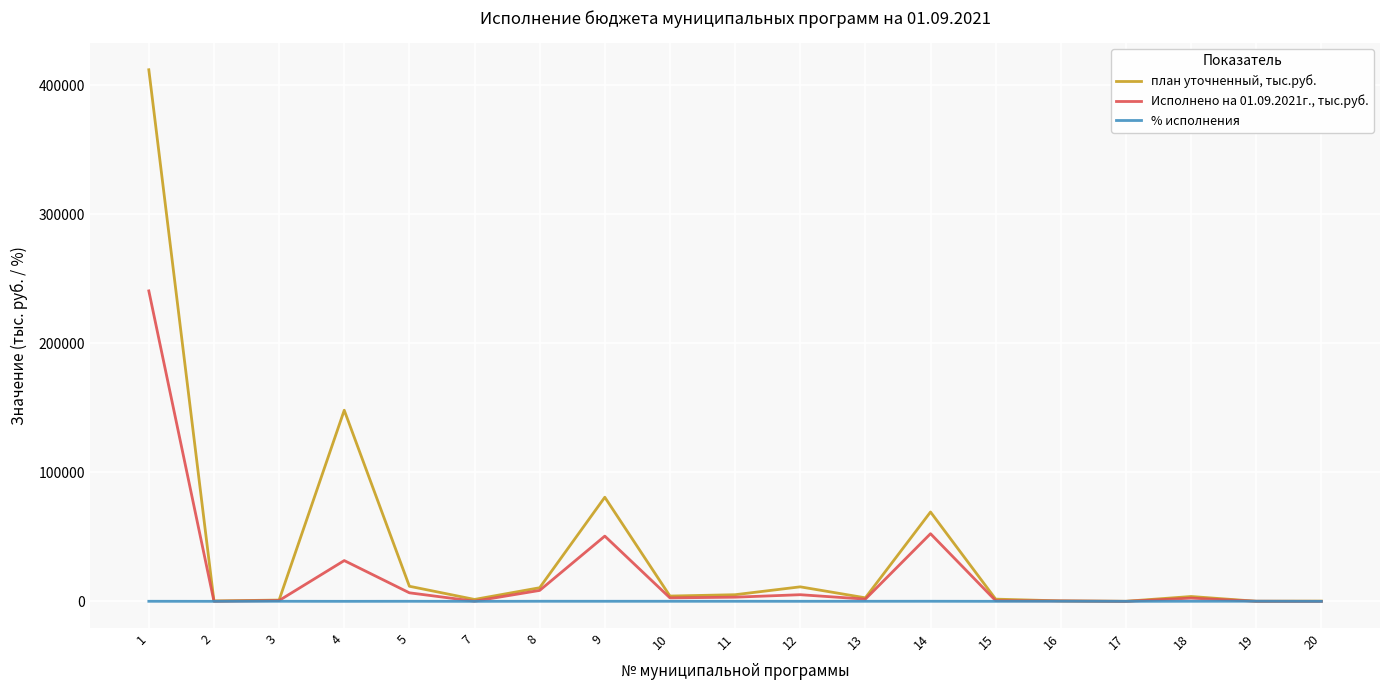

What is the greatest value displayed?

412047.7